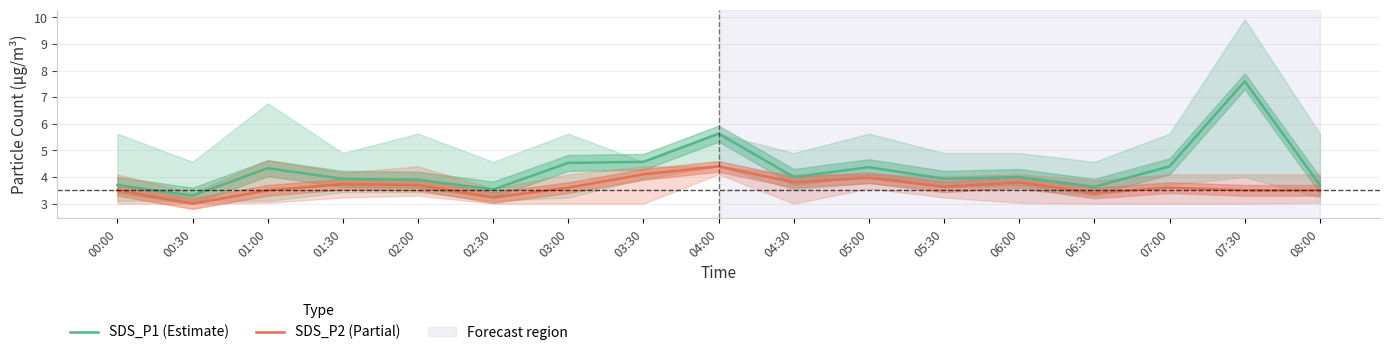

At 07:30, list the series in order from largest to smallest.

SDS_P1 (Estimate), SDS_P2 (Partial)